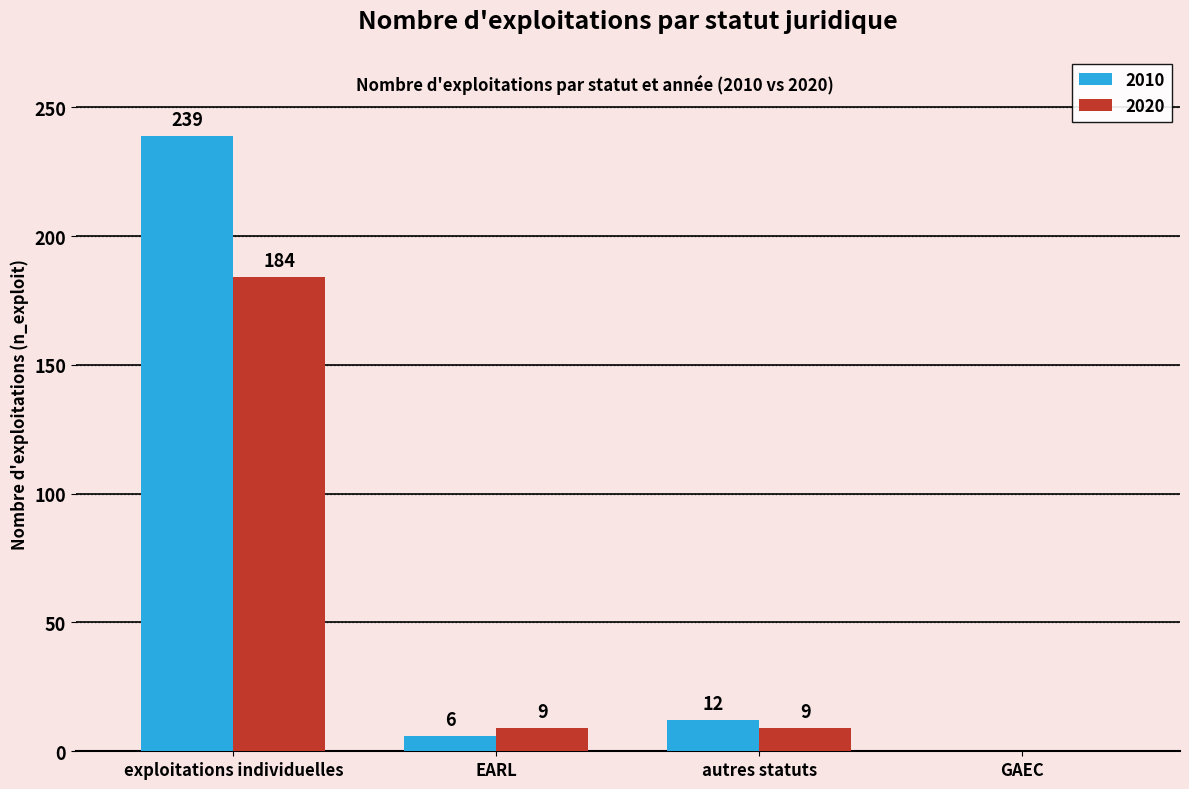

Reading left to right, list all the values displayed in this chart.

2010: 239	6	12	0
2020: 184	9	9	0